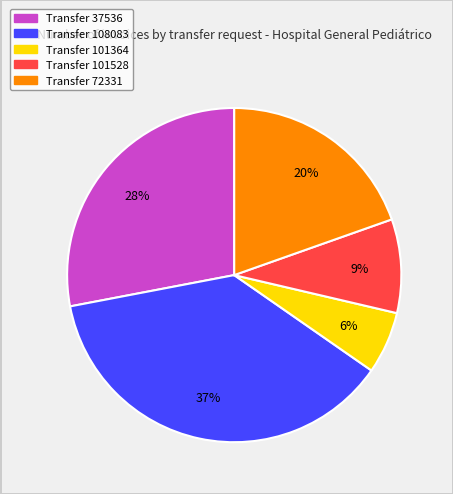

Does any single category account for the majority?

No